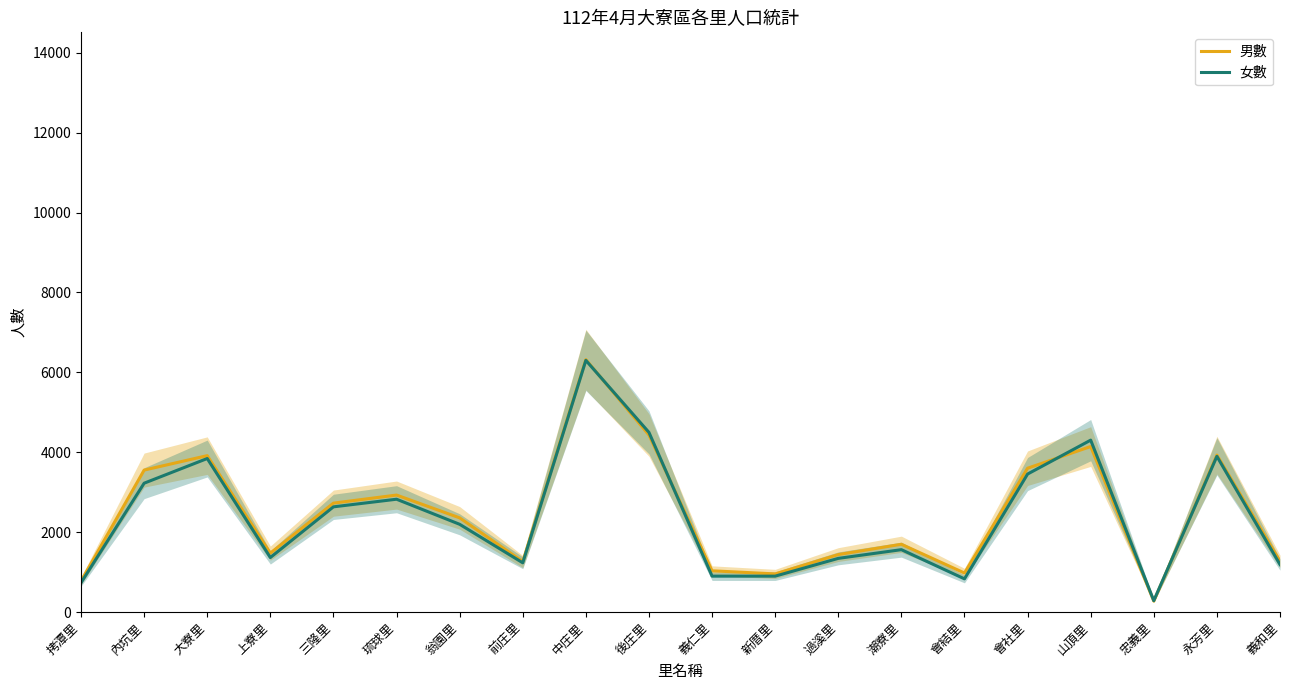

How many interior local valleys does the 男數 series have?

5